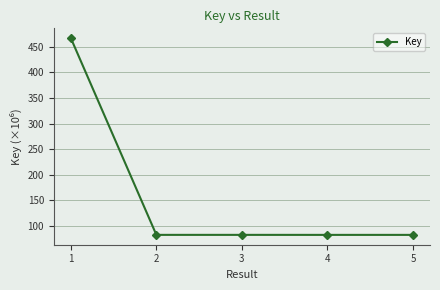

What is the greatest value displayed?

467.0